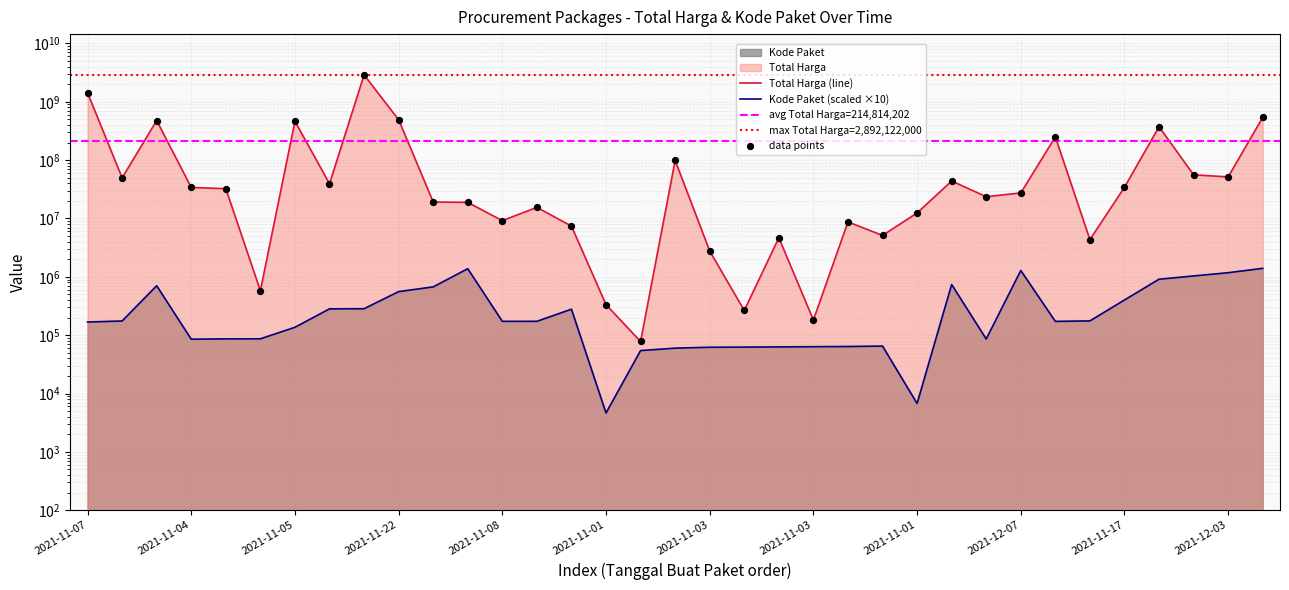

Which series has the largest total across all categories?

Total Harga